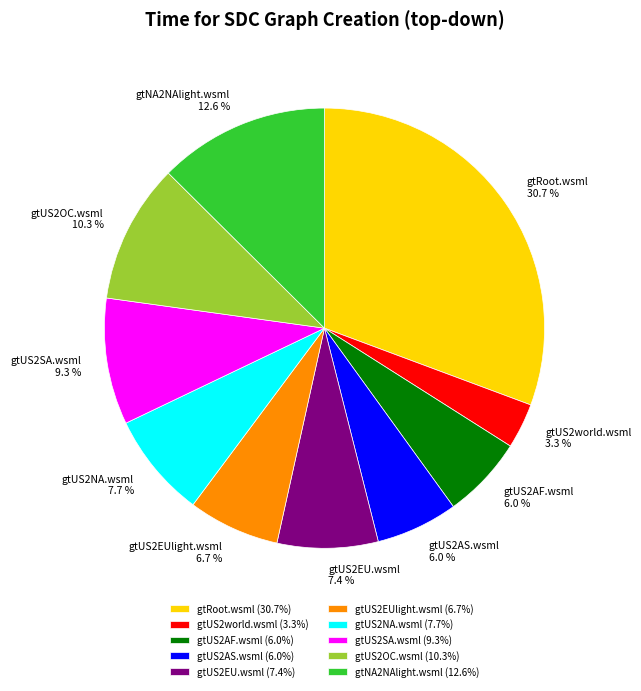

Which category has the smallest portion of the pie?

gtUS2world.wsml